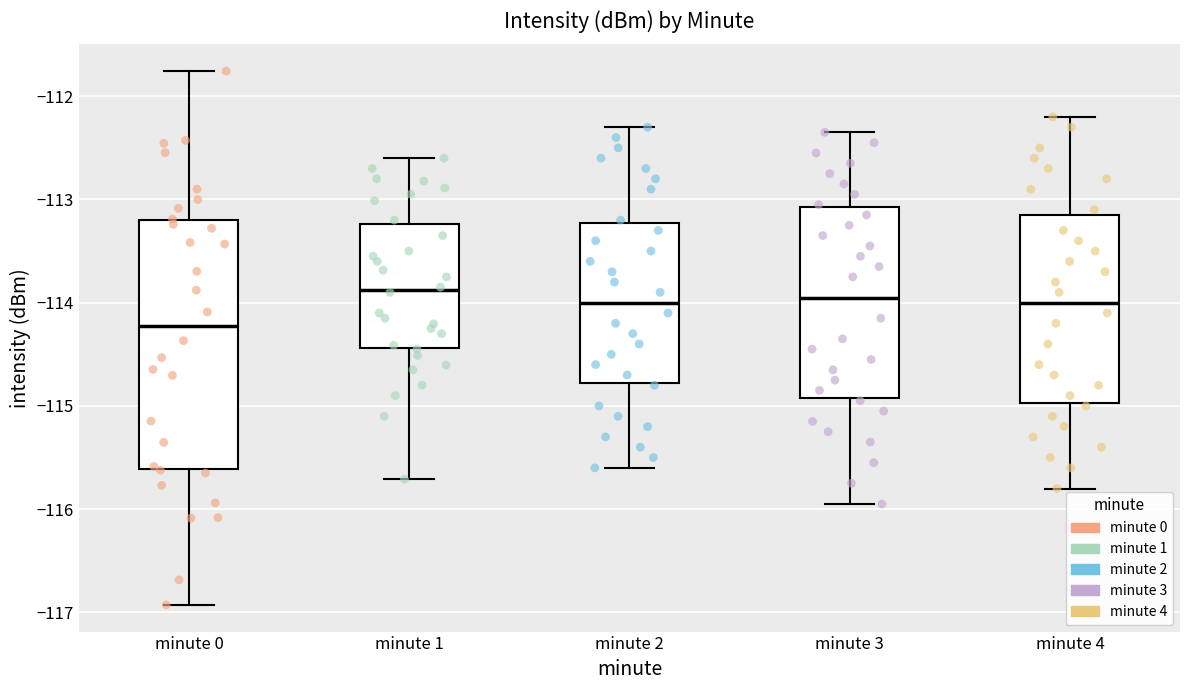

Comparing the boxes themselves (not the whiskers), which one is the tallest?

minute 0